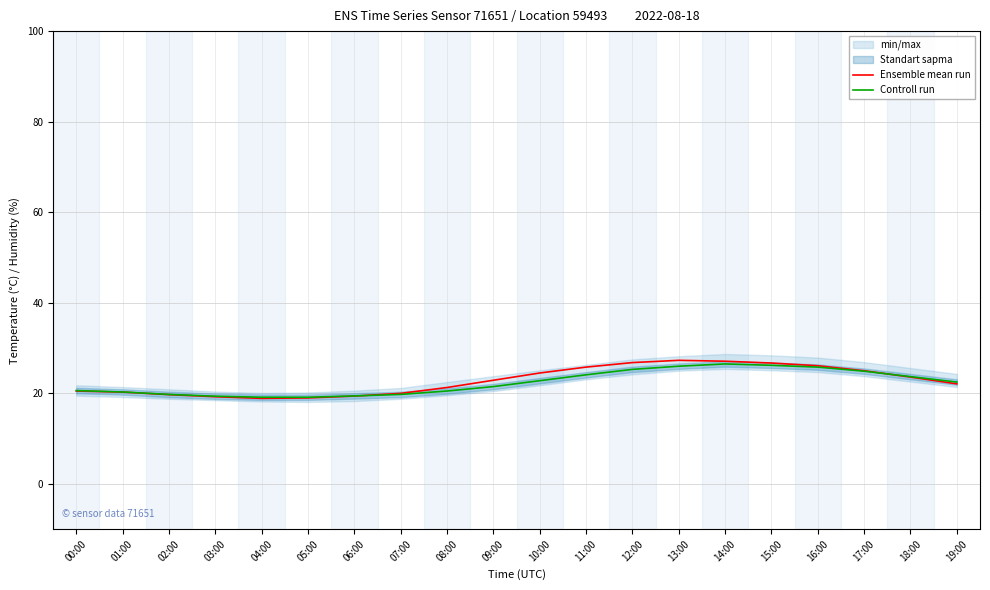

In Controll run, how many points are higher than both neighbors (excluding endpoints)?

1